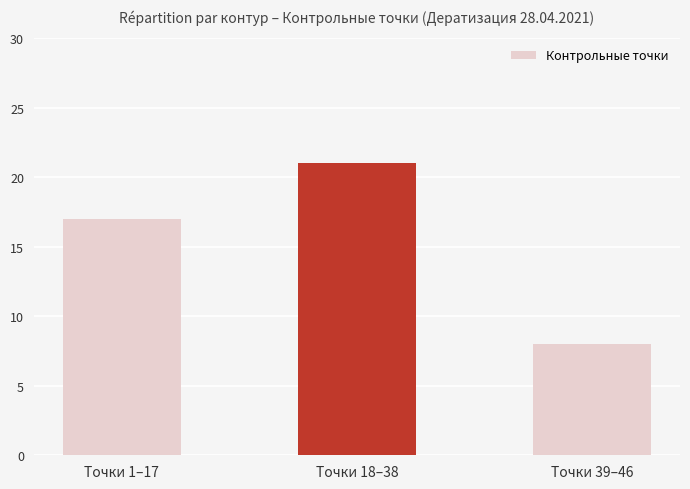

What is the ratio of the value at Точки 18–38 to the value at Точки 1–17?

1.2